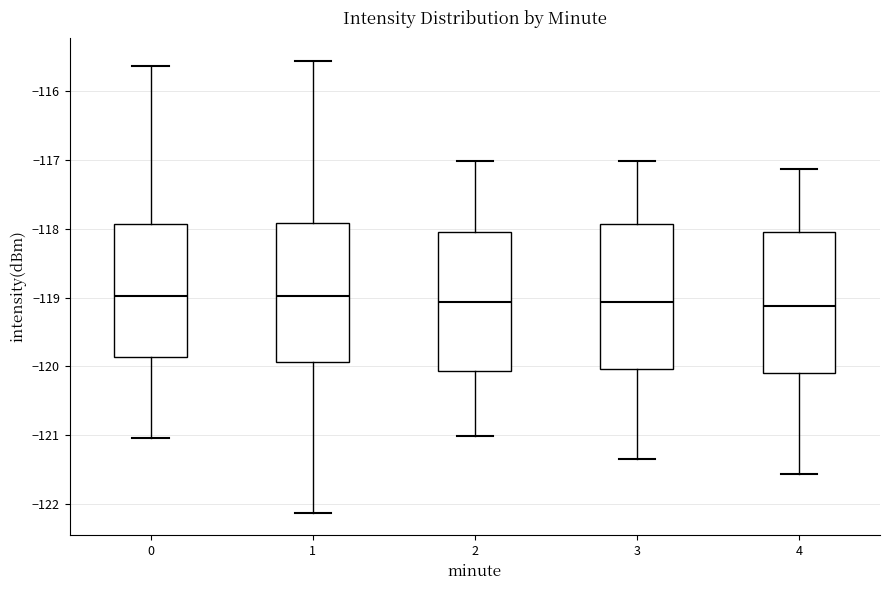

Where does the upper whisker of the box at x = 4 end on the y-axis? The values are not printed on the chart, so give them approximately, as read against the axis.

-117.1